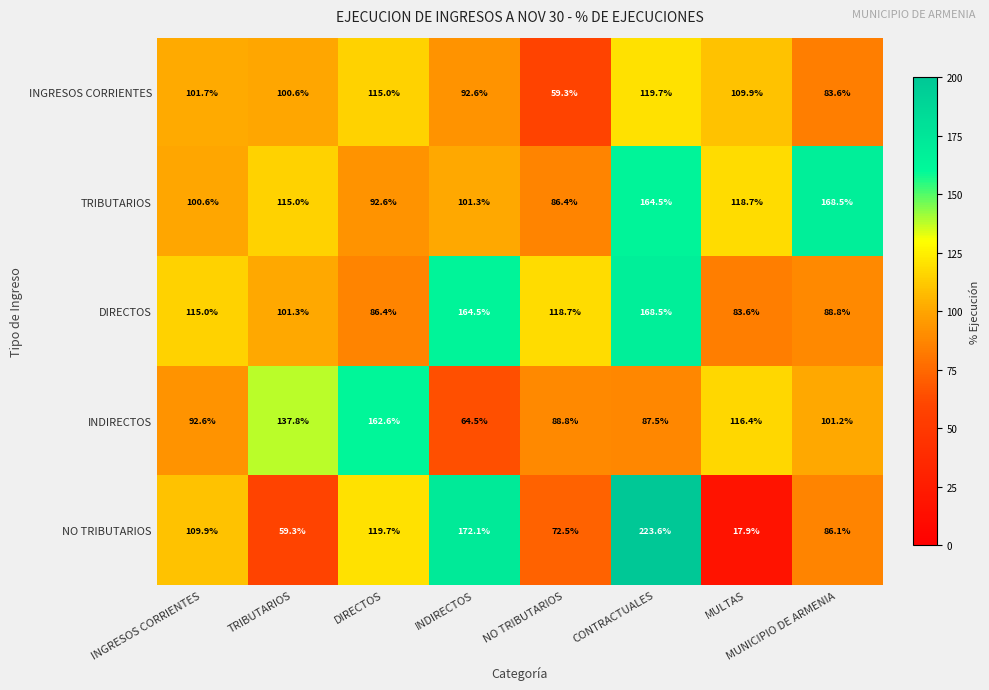

Is it true that DIRECTOS equals 168.5 at CONTRACTUALES?

True